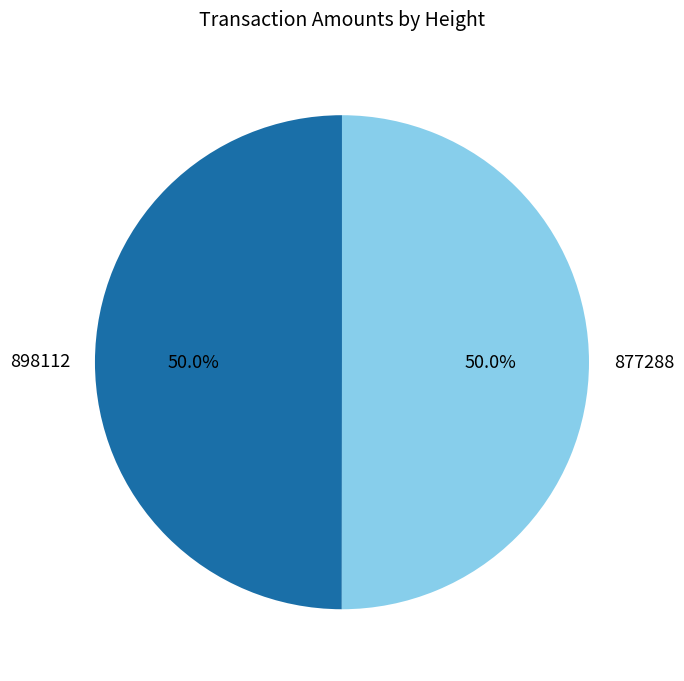

Is the sum of 898112 and 877288 greater than half?

Yes